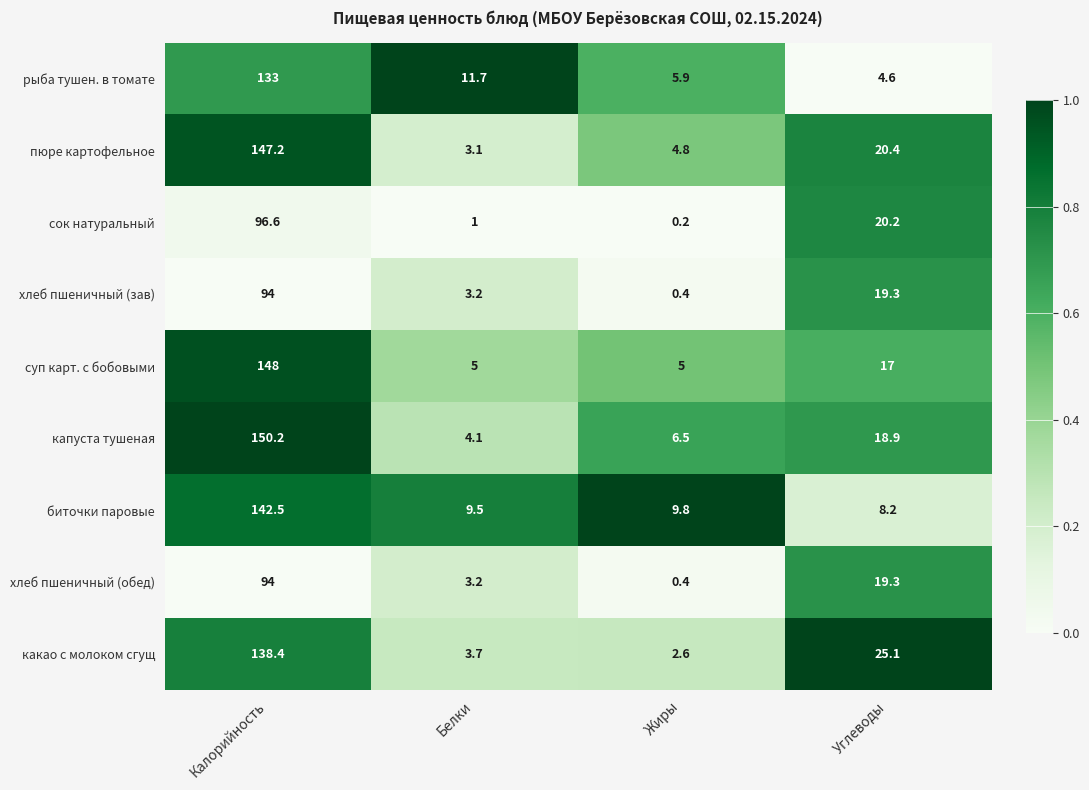

What value does the хлеб пшеничный (обед) series have at Жиры?

0.4